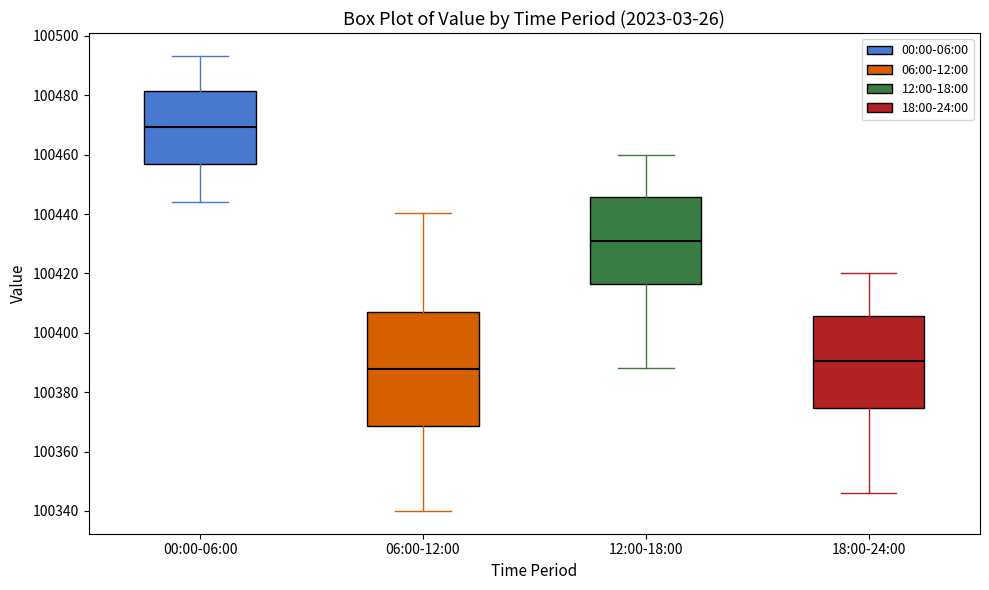

Which box has the lowest median line?

06:00-12:00